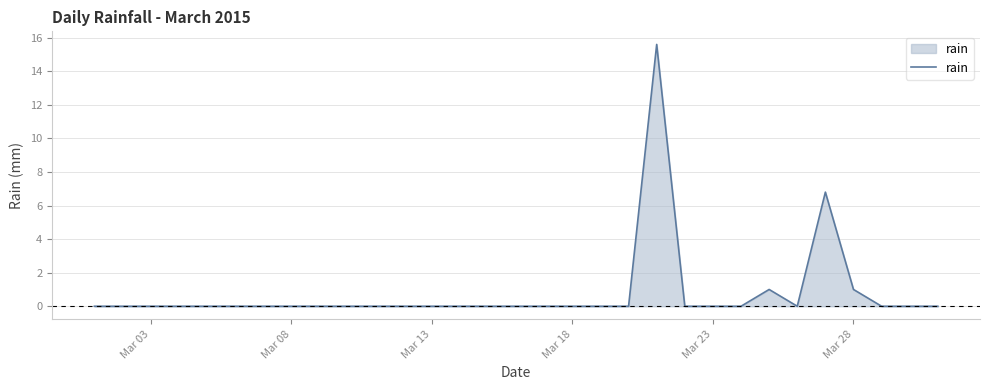

What is the maximum value shown in the chart?

15.6